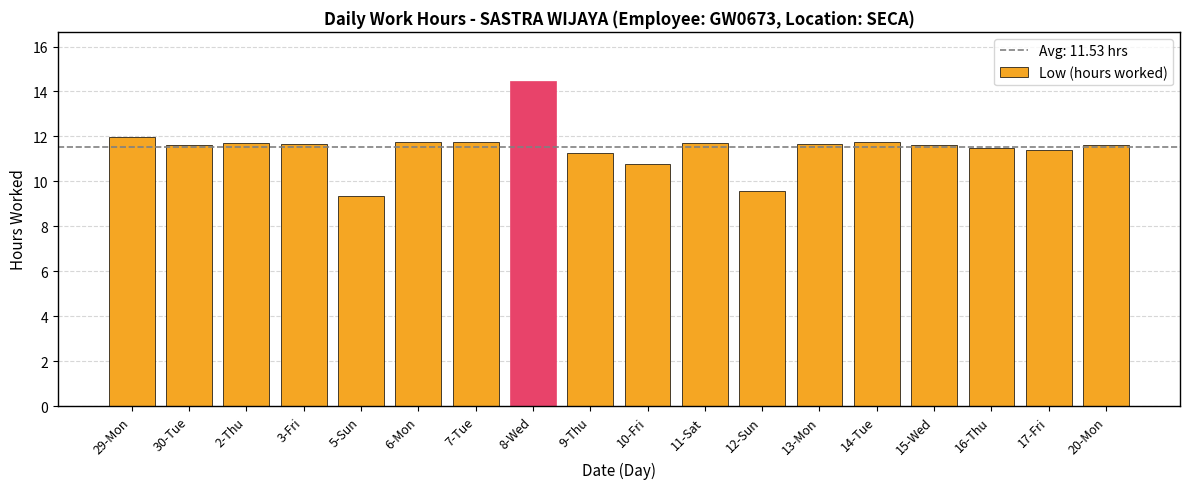

What position from the left is 9-Thu?

9